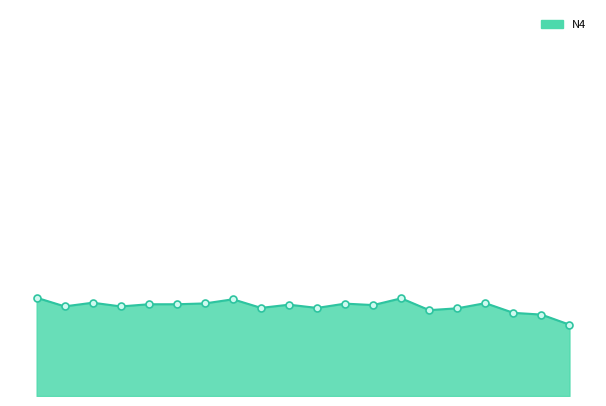

What is the minimum value shown in the chart?

12.2